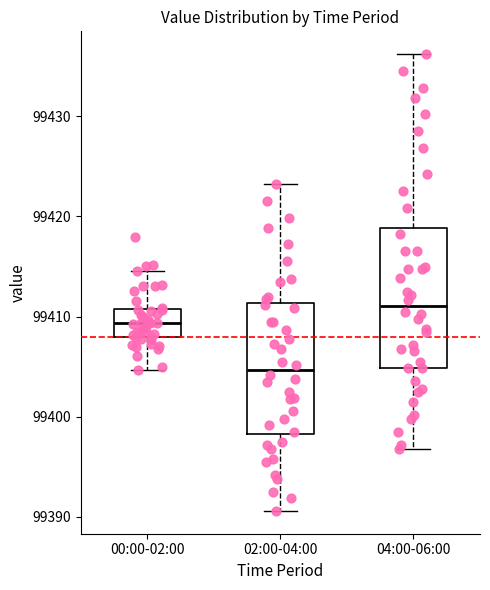

Reading left to right, read every box against the y-axis: the position of its median line, the range the box covers, and the ends of its whiskers. The values are not printed on the chart, so give them approximately, as read against the axis.

00:00-02:00: median 99409, box 99408 to 99411, whiskers 99405 to 99415
02:00-04:00: median 99405, box 99398 to 99411, whiskers 99391 to 99423
04:00-06:00: median 99411, box 99405 to 99419, whiskers 99397 to 99436